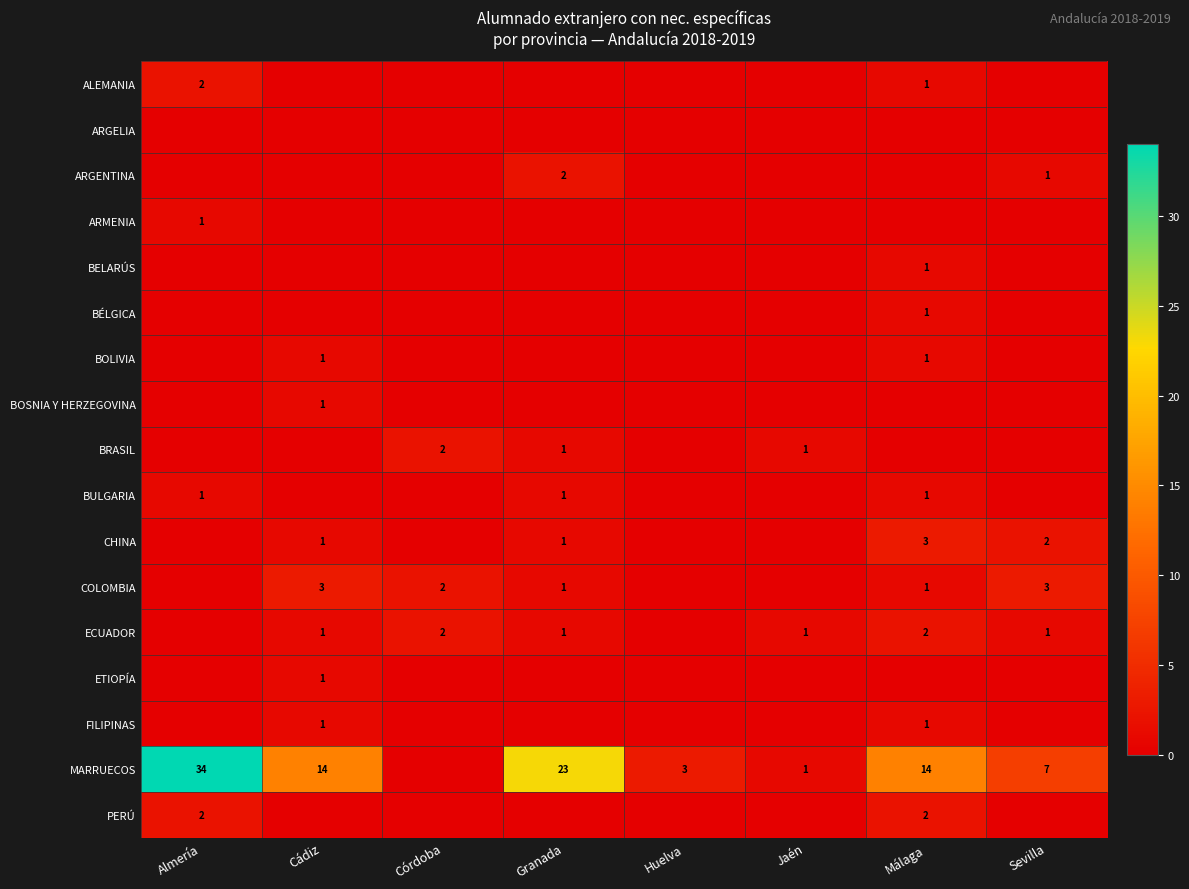

Is it true that CHINA equals 4 at Sevilla?

False